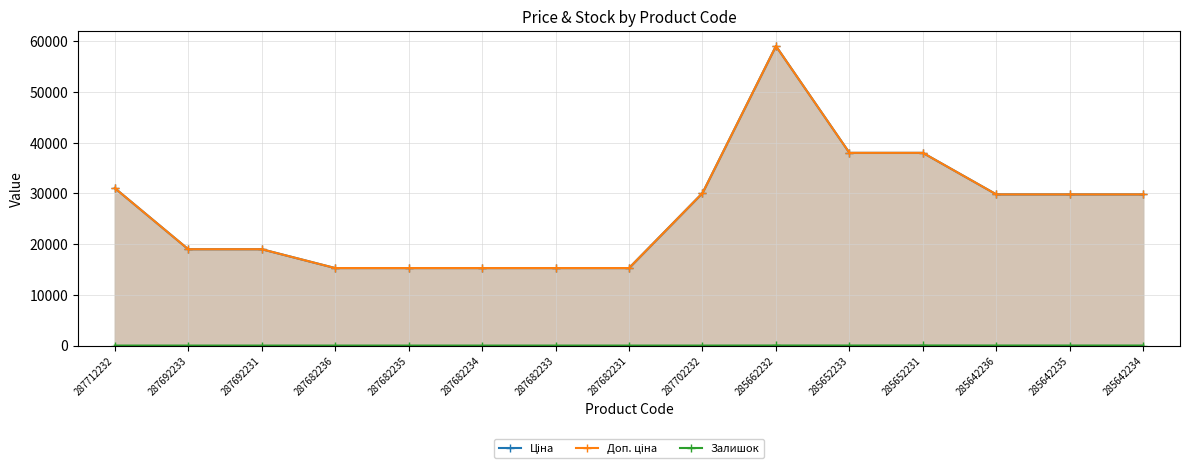

How many distinct data groups are displayed?

3